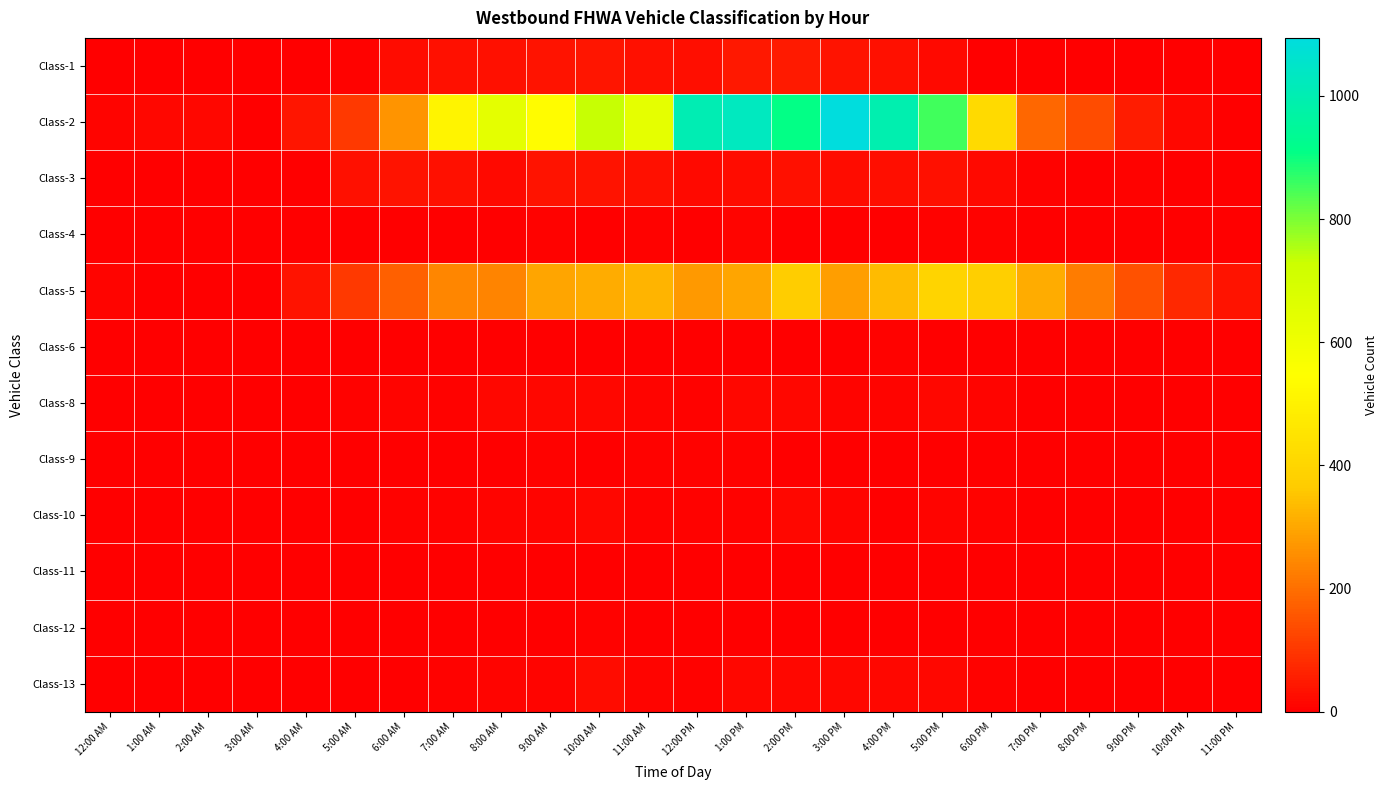

Between 12:00 AM and 8:00 PM, which series saw the biggest shift?

Class-5